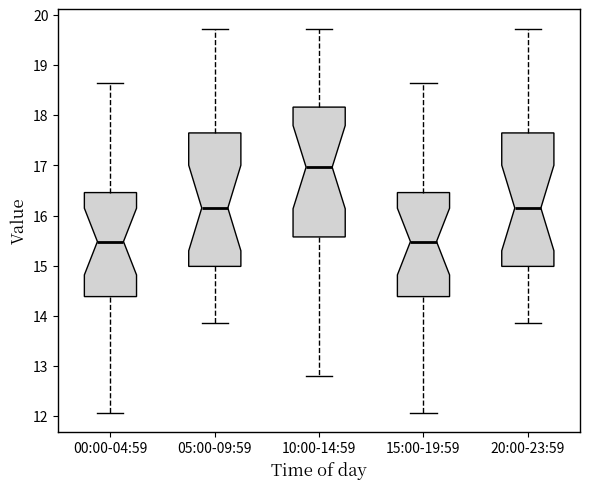

Reading left to right, transcribe this box plot: for each box, give where its median line is, the range the box spans, and where its two whiskers end, as read against the y-axis. The values are not printed on the chart, so give them approximately, as read against the axis.

00:00-04:59: median 15.5, box 14.4 to 16.5, whiskers 12.1 to 18.7
05:00-09:59: median 16.2, box 15.0 to 17.6, whiskers 13.9 to 19.7
10:00-14:59: median 17.0, box 15.6 to 18.2, whiskers 12.8 to 19.7
15:00-19:59: median 15.5, box 14.4 to 16.5, whiskers 12.1 to 18.7
20:00-23:59: median 16.2, box 15.0 to 17.6, whiskers 13.9 to 19.7